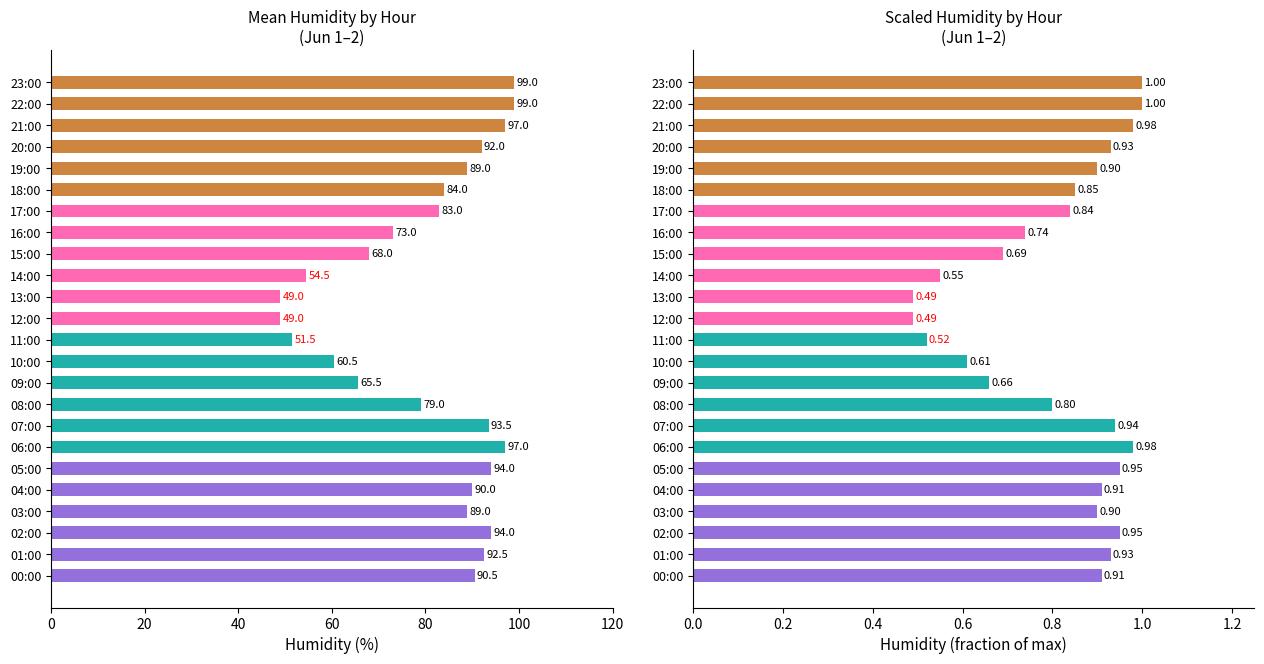

At 20, list the series in order from smallest to largest.

Scaled Humidity, Mean Humidity